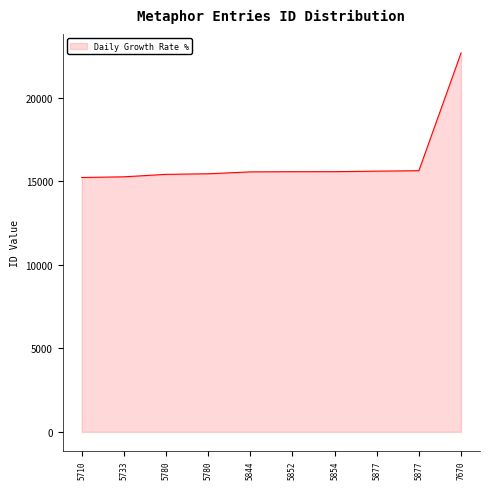

How many distinct data groups are displayed?

1